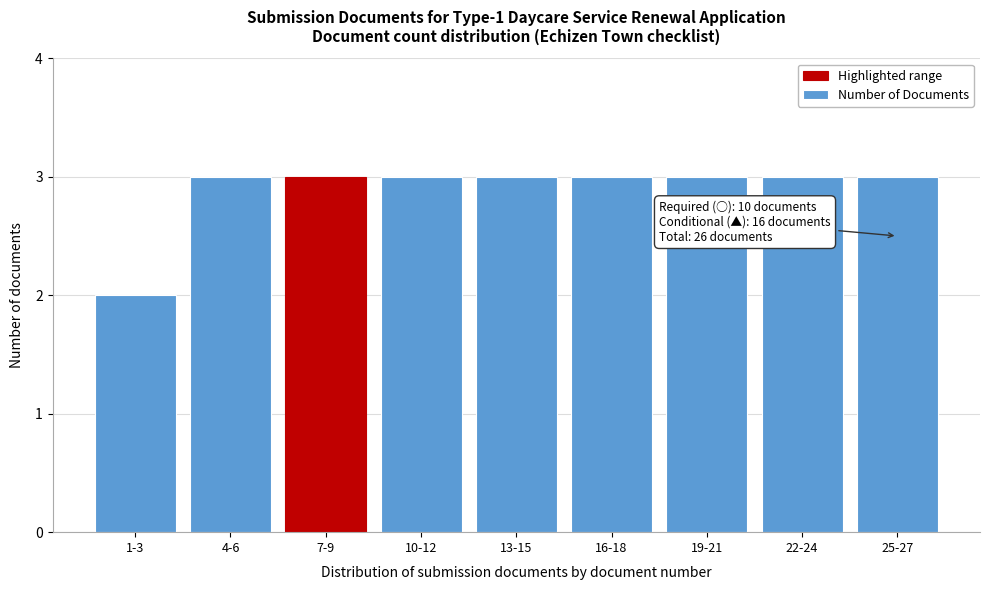

Reading left to right, list all the values displayed in this chart.

1-3=2	4-6=3	7-9=3	10-12=3	13-15=3	16-18=3	19-21=3	22-24=3	25-27=3